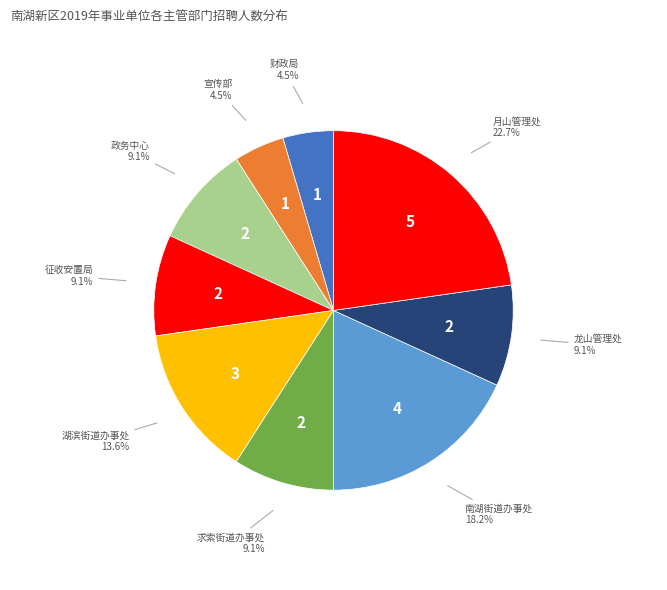

How many segments does this pie chart have?

9